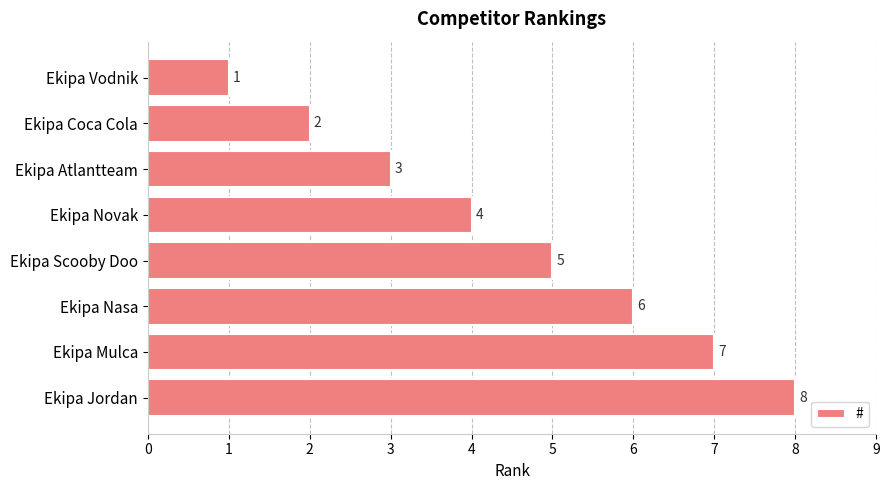

How many values are between 3 and 7?

5